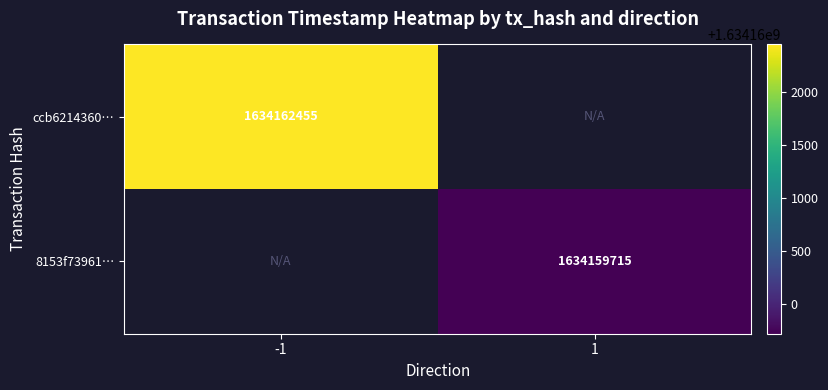

Is it true that 8153f73961… equals 1634159715 at 1?

True